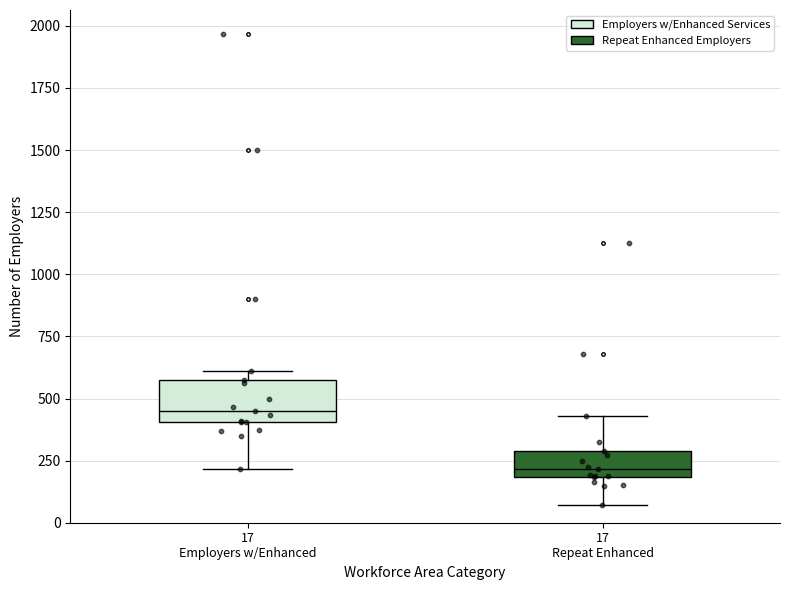

Reading left to right, transcribe this box plot: for each box, give where its median line is, the range the box spans, and where its two whiskers end, as read against the y-axis. The values are not printed on the chart, so give them approximately, as read against the axis.

17 Employers w/Enhanced: median 450, box 400 to 600, whiskers 200 to 600 (just above the box's upper edge)
17 Repeat Enhanced: median 200 (just above the box's lower edge), box 200 to 300, whiskers 50 to 450